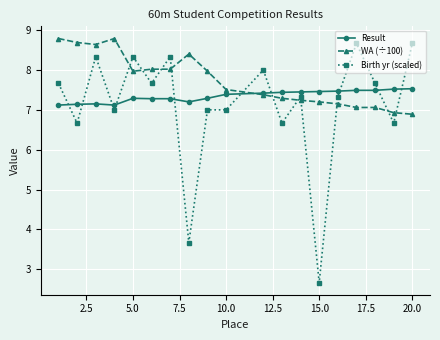

Rank the series by their average value, from highest to lowest.

WA (÷100), Result, Birth yr (scaled)